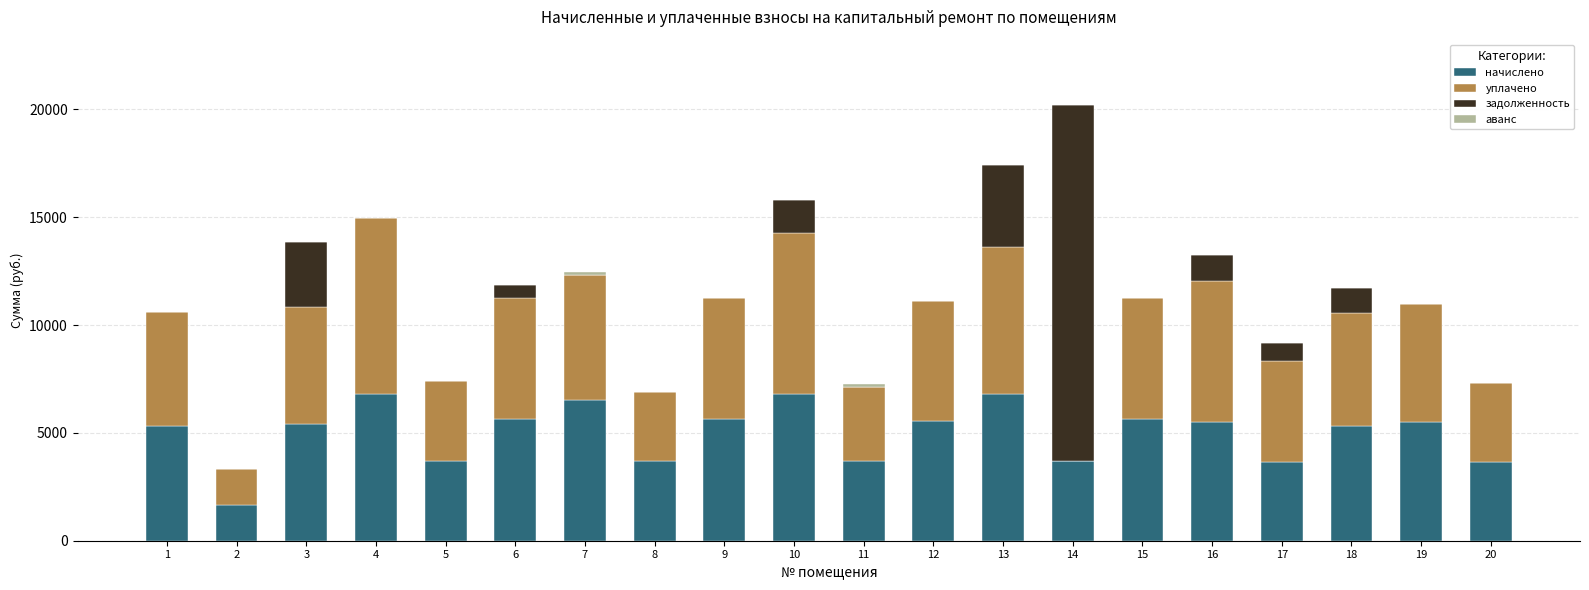

What is the maximum value for начислено?

6808.3